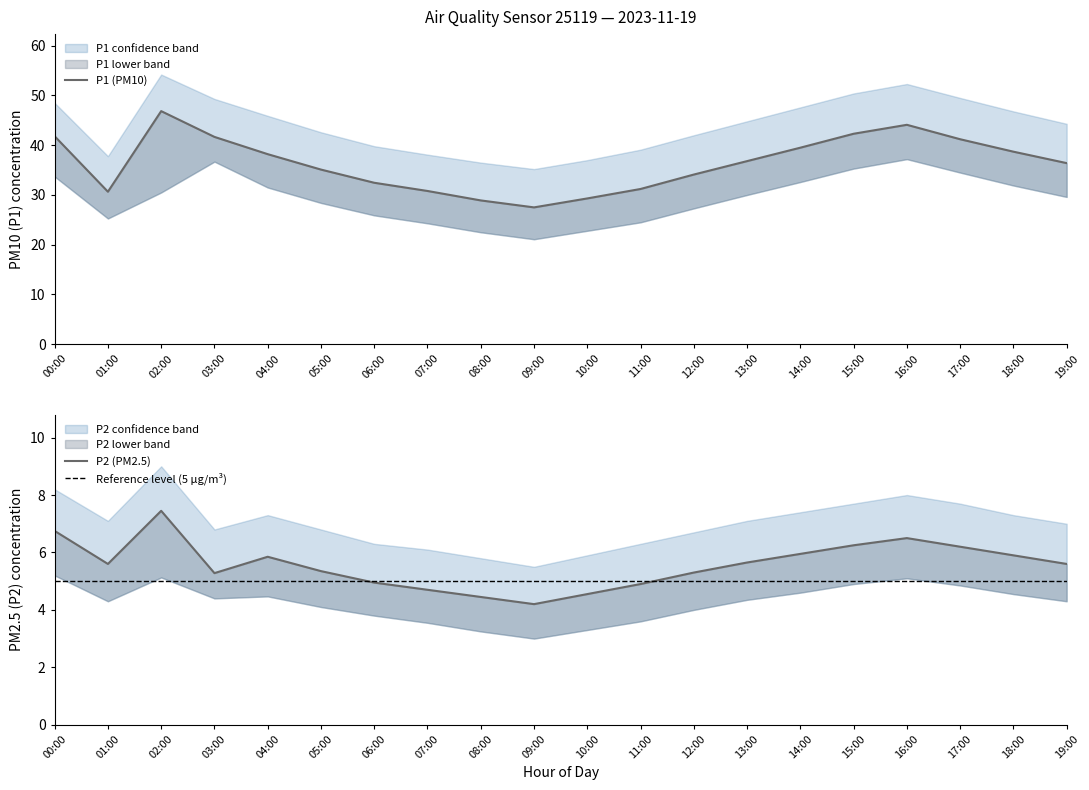

The P2 series shows 5.9 at 18:00. True or false?

True